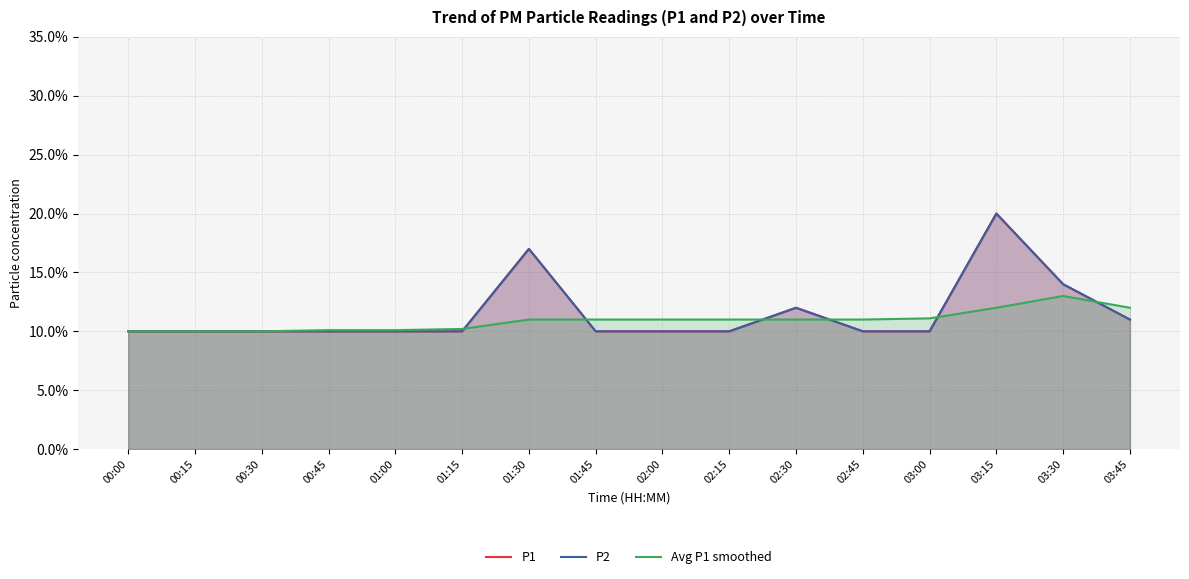

What is the maximum value shown in the chart?

0.2